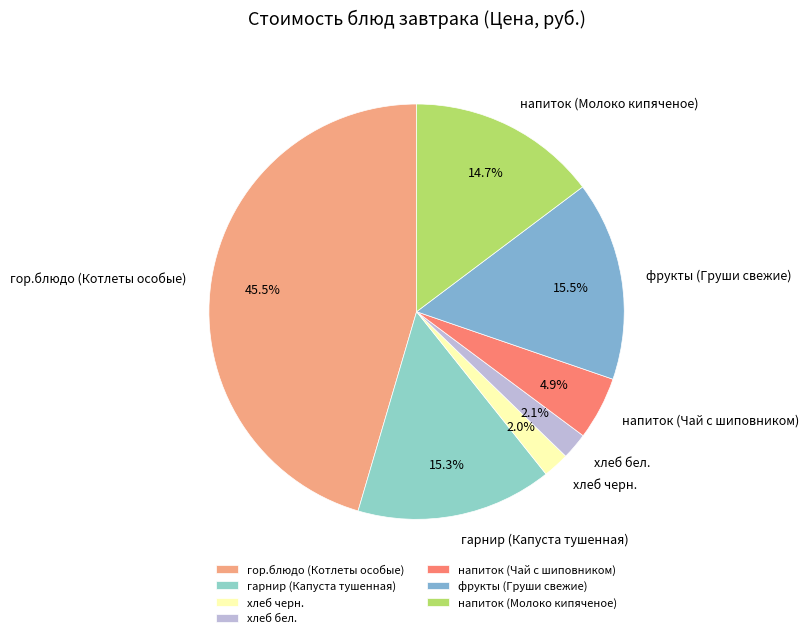

Which slice is the largest?

гор.блюдо (Котлеты особые)